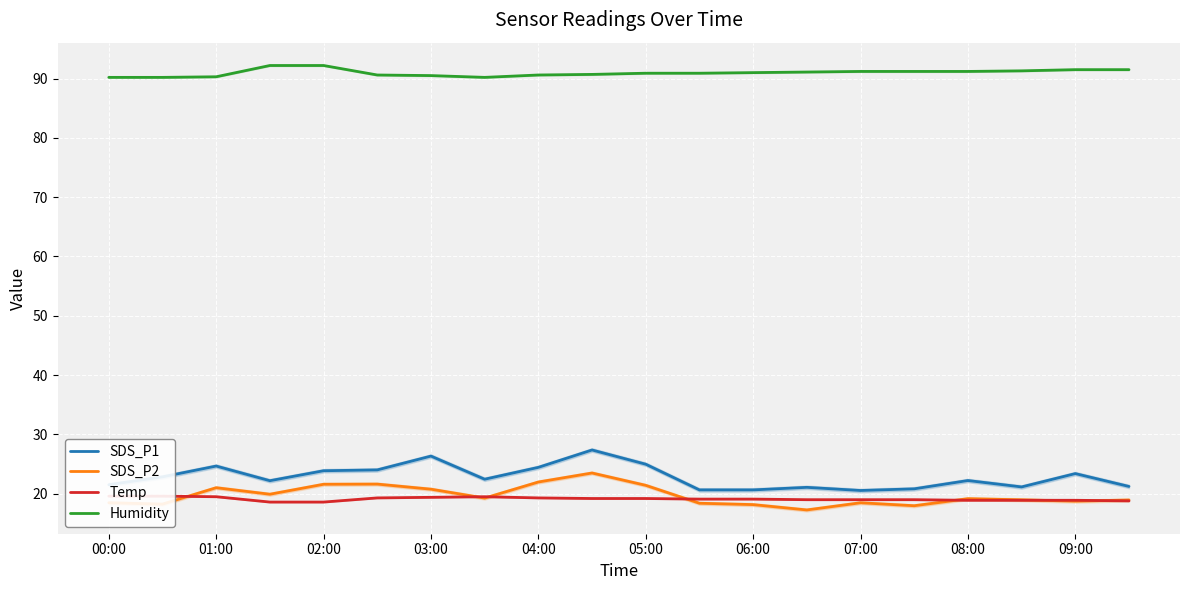

The SDS_P1 series shows 36.1 at 08:00. True or false?

False